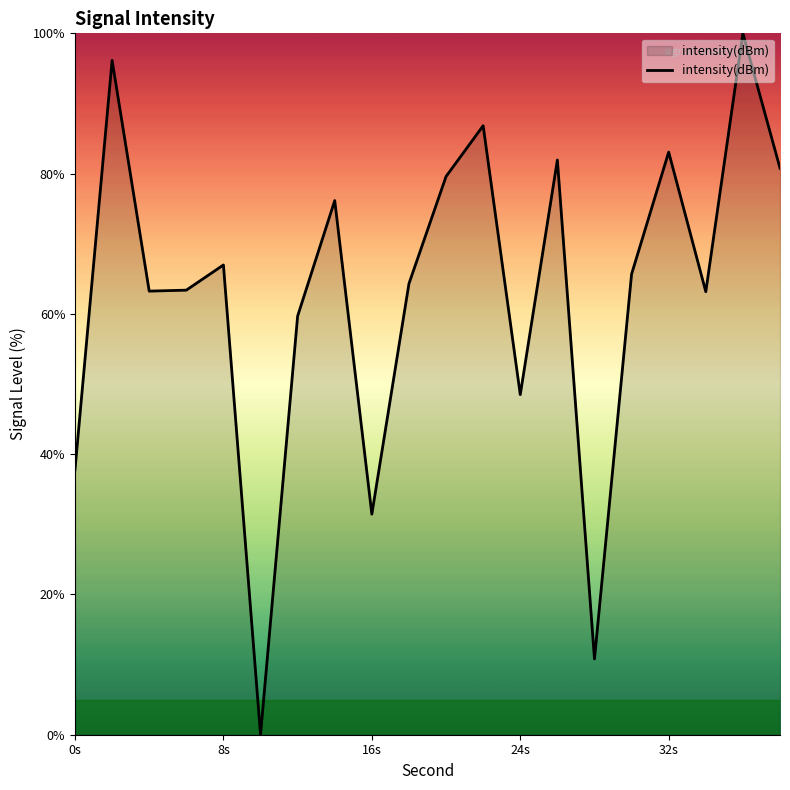

True or false: there are more than 1 points higher than both neighbors.

True